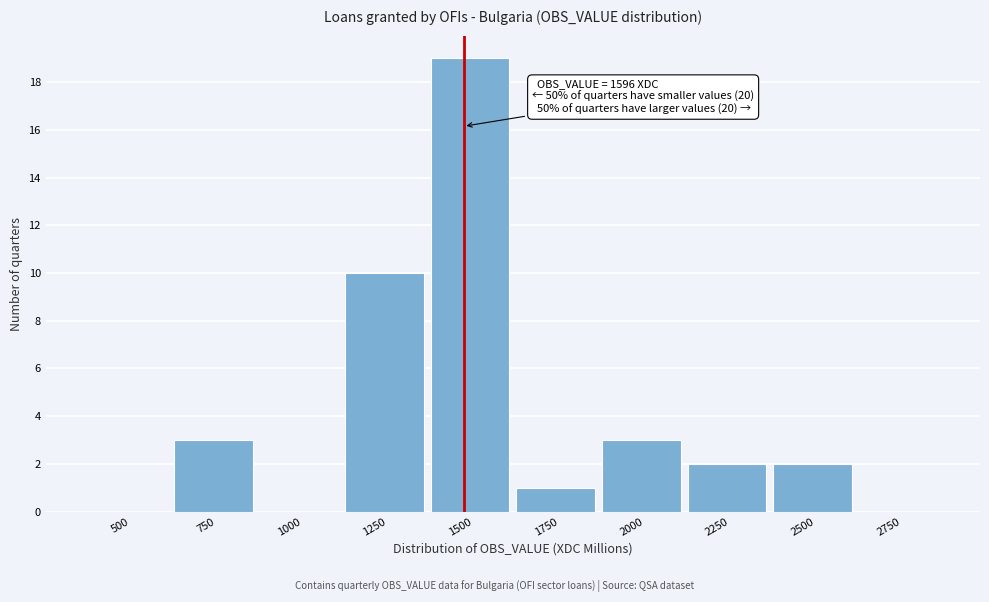

Reading right to left, list all the values displayed in this chart.

2750=0	2500=2	2250=2	2000=3	1750=1	1500=19	1250=10	1000=0	750=3	500=0